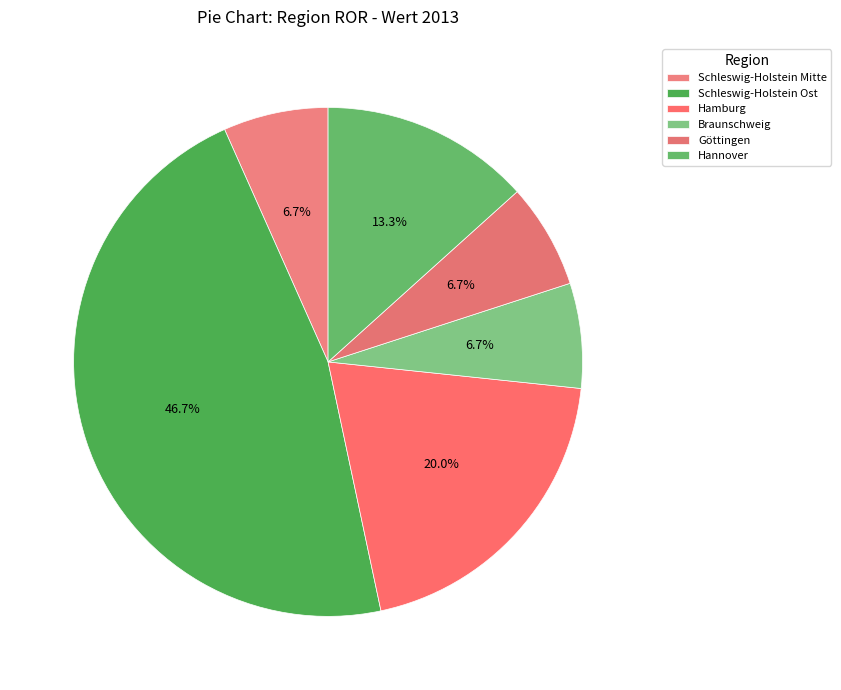

How much of the chart is everything except Schleswig-Holstein Mitte?

93.3%